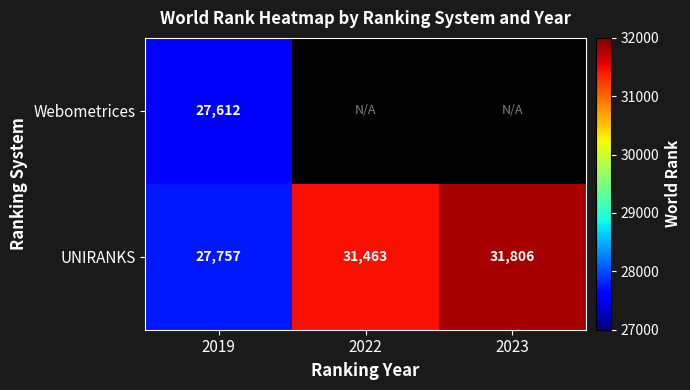

What is the total value across all series at 2019?

55369